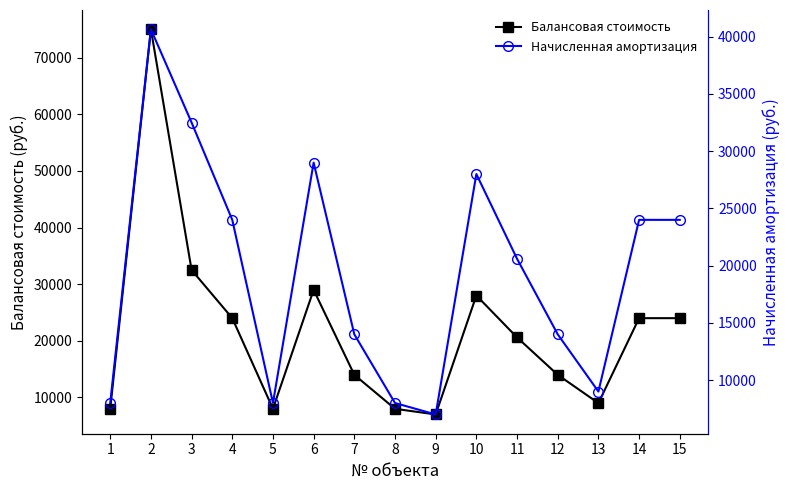

True or false: Балансовая стоимость has a value of 37548 at 14.

False